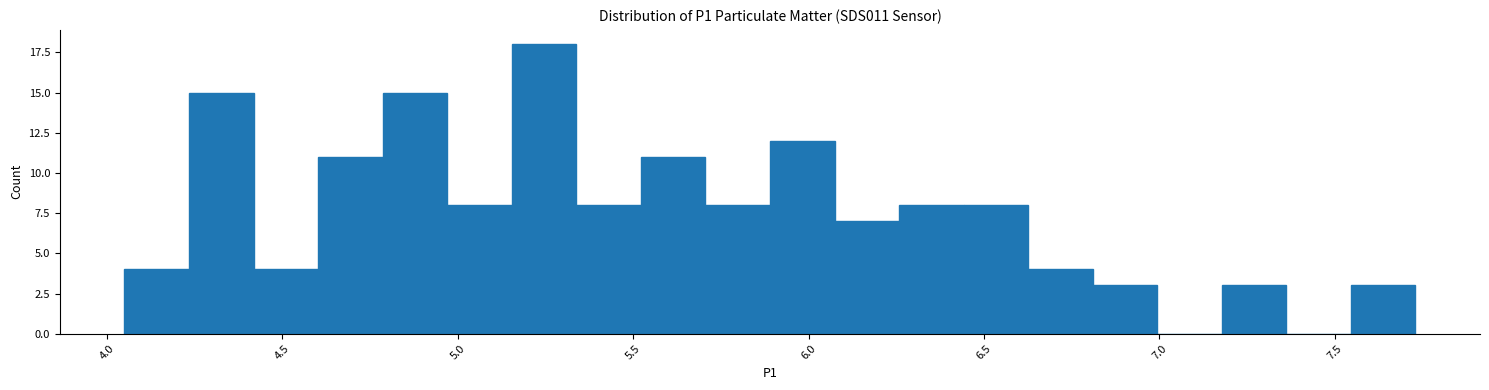

Read against the x-axis, roughly where is the centre of the tallest bar?

5.25